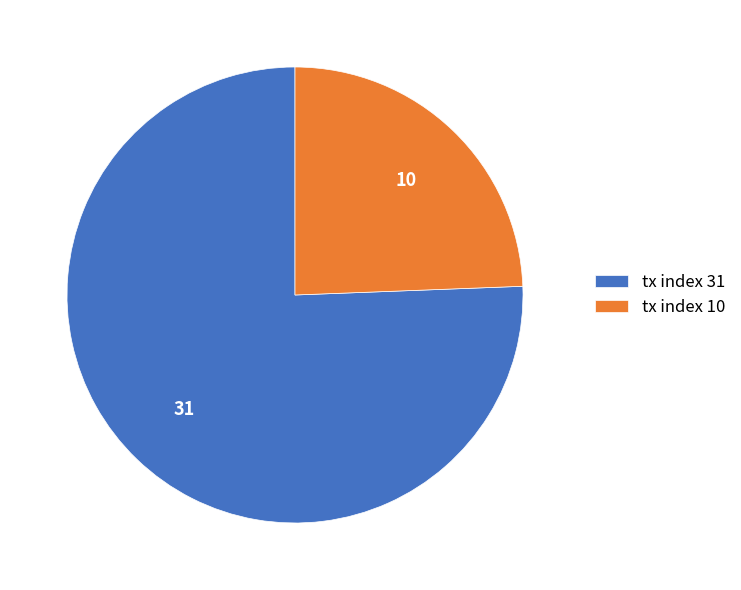

Which has a higher value, tx index 31 or tx index 10?

tx index 31